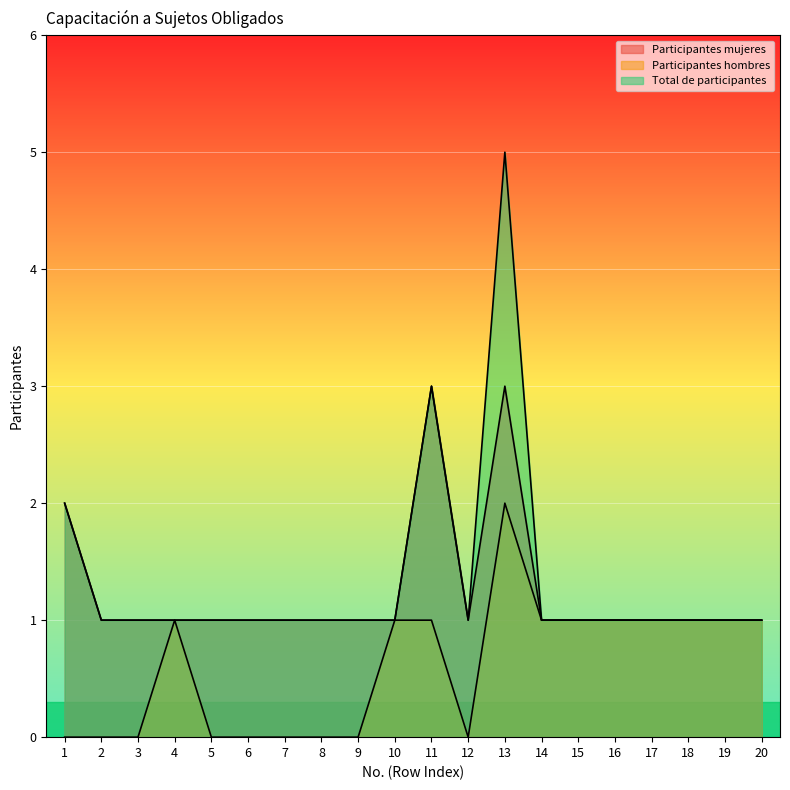

How many Total de participantes values are between 1 and 2?

18